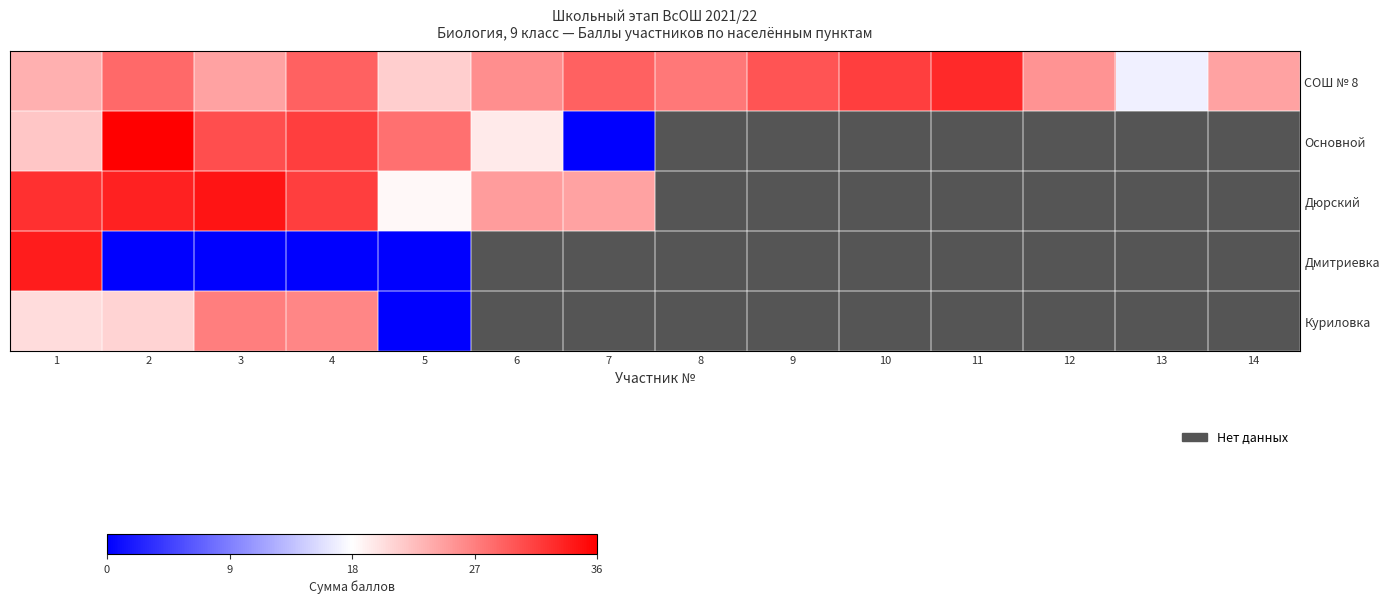

What is the difference between the highest and lowest values at 1?

13.5